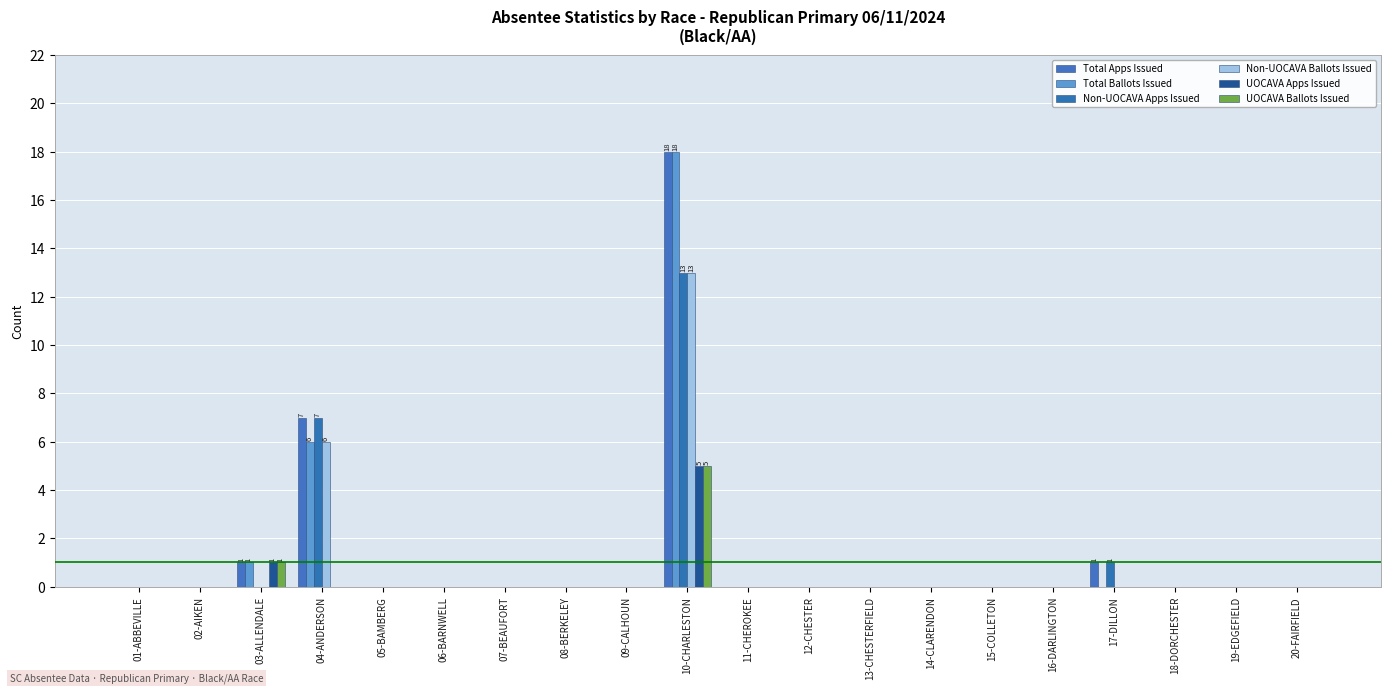

The UOCAVA Ballots Issued series shows -2 at 04-ANDERSON. True or false?

False